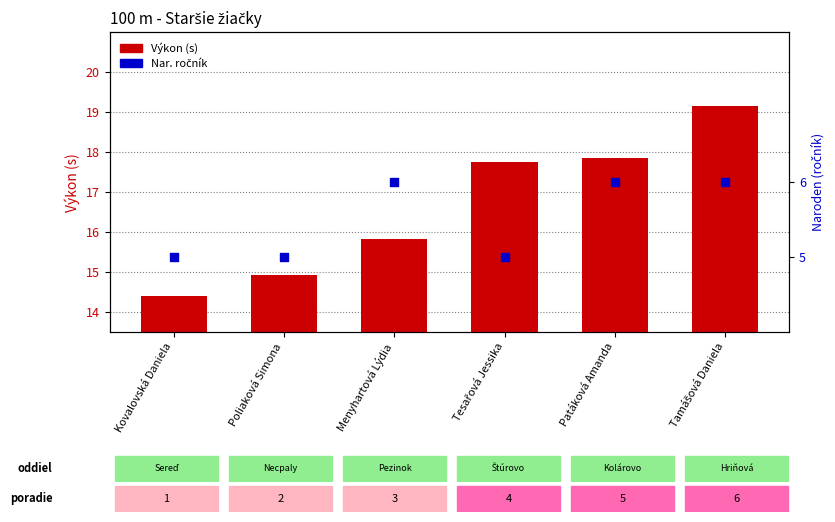

What is the total value across all series at Kovalovská Daniela?

19.4